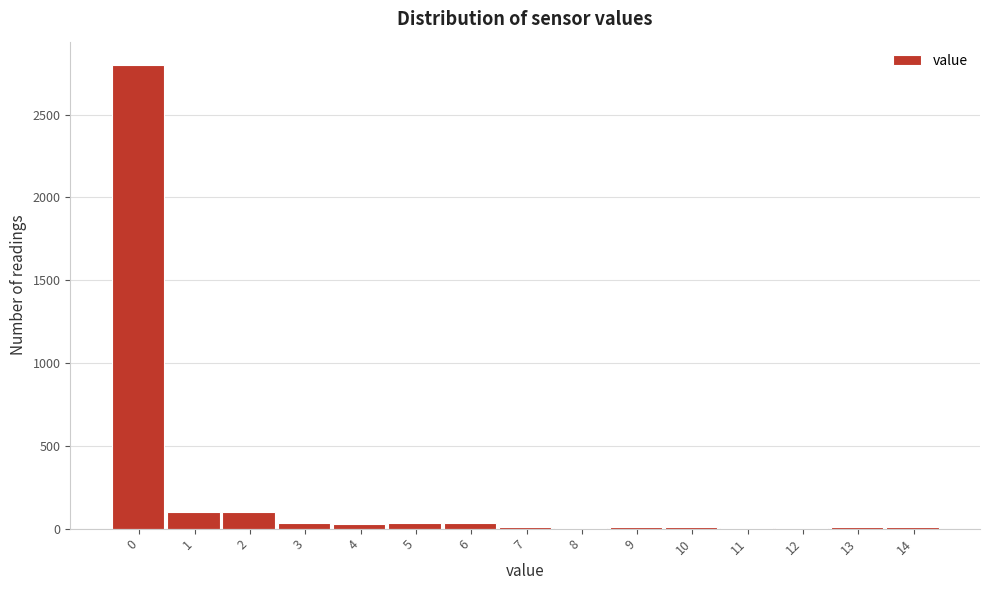

What is the sum of all values?

3188